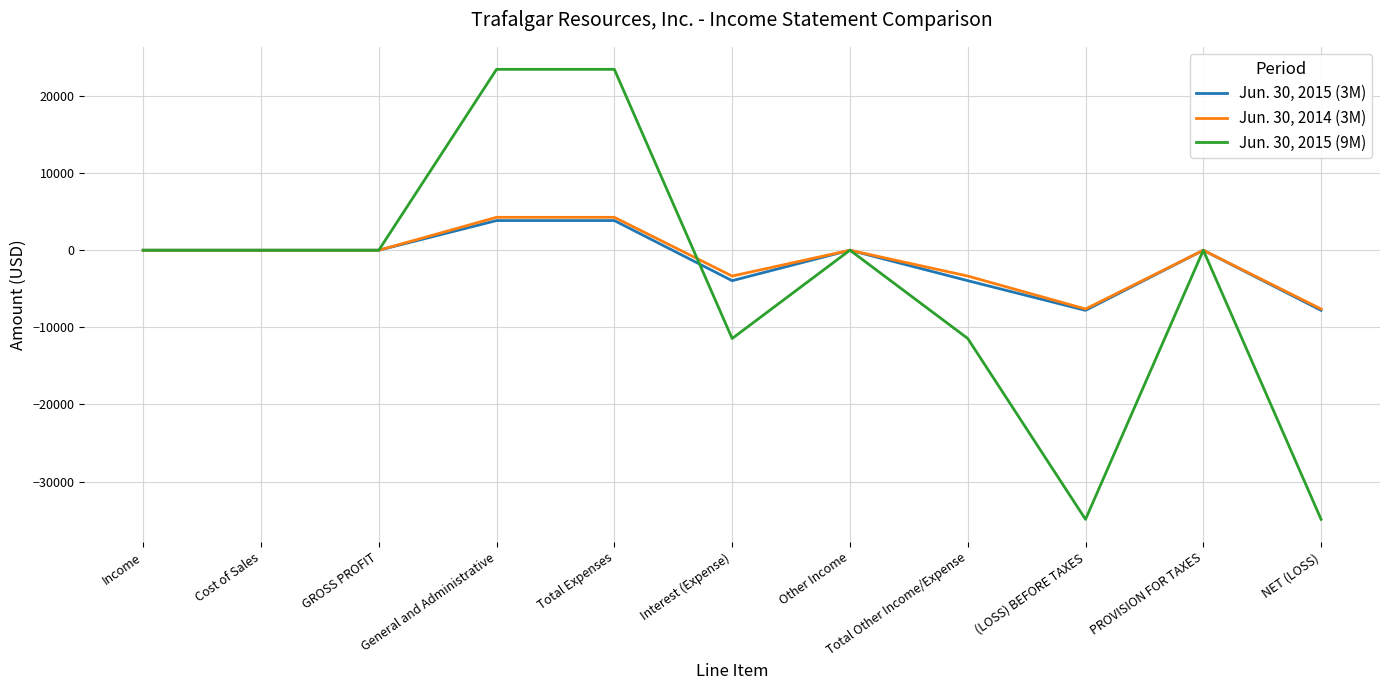

True or false: Jun. 30, 2015 (9M) and Jun. 30, 2015 (3M) intersect in this chart.

True